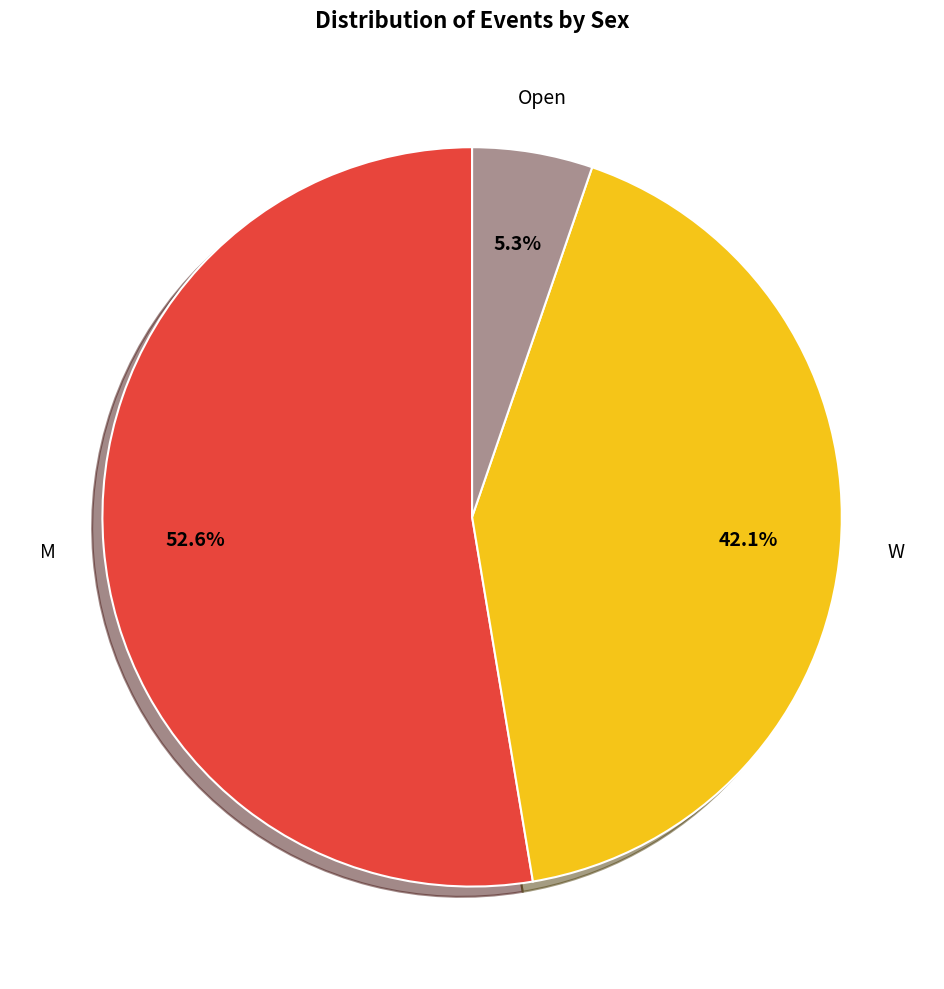

How many segments does this pie chart have?

3